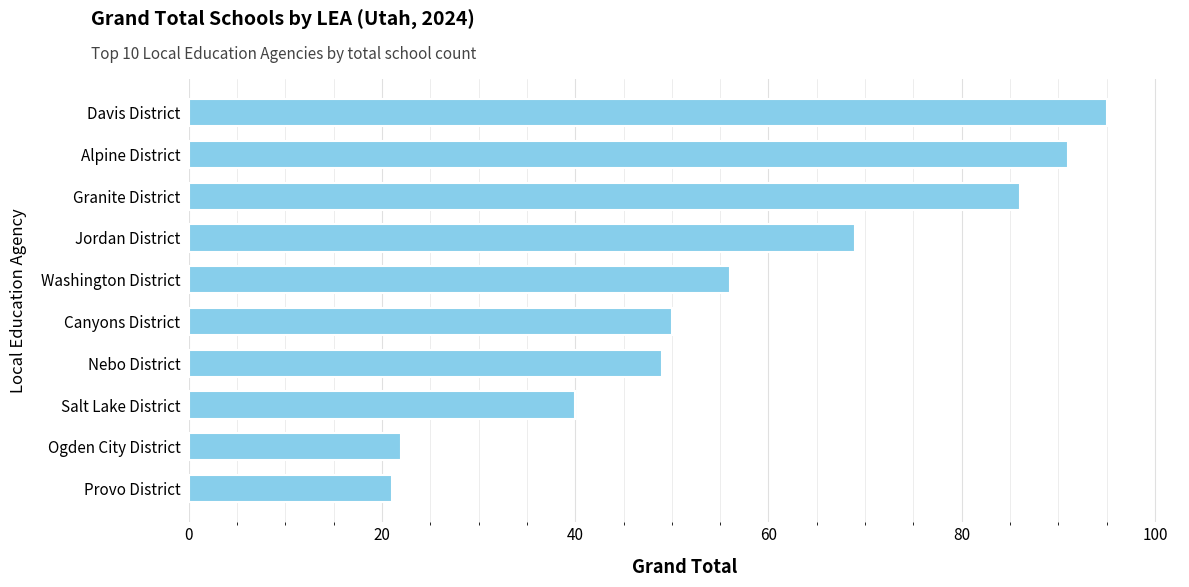

Where is the data nearest to the value 58?

Washington District